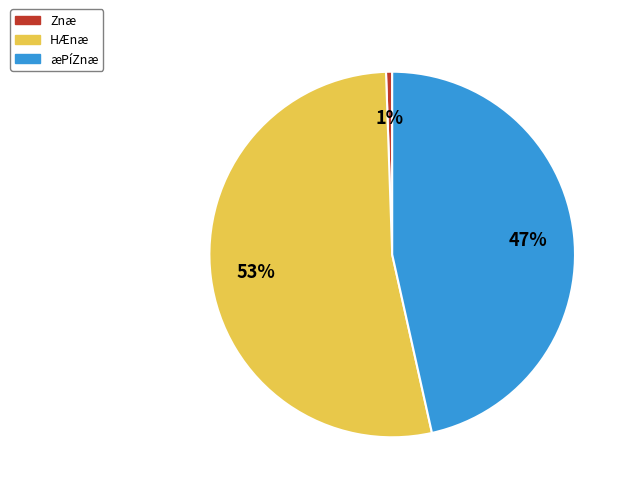

To the nearest percent, what is the combined percentage of Znæ and HÆnæ?

53%